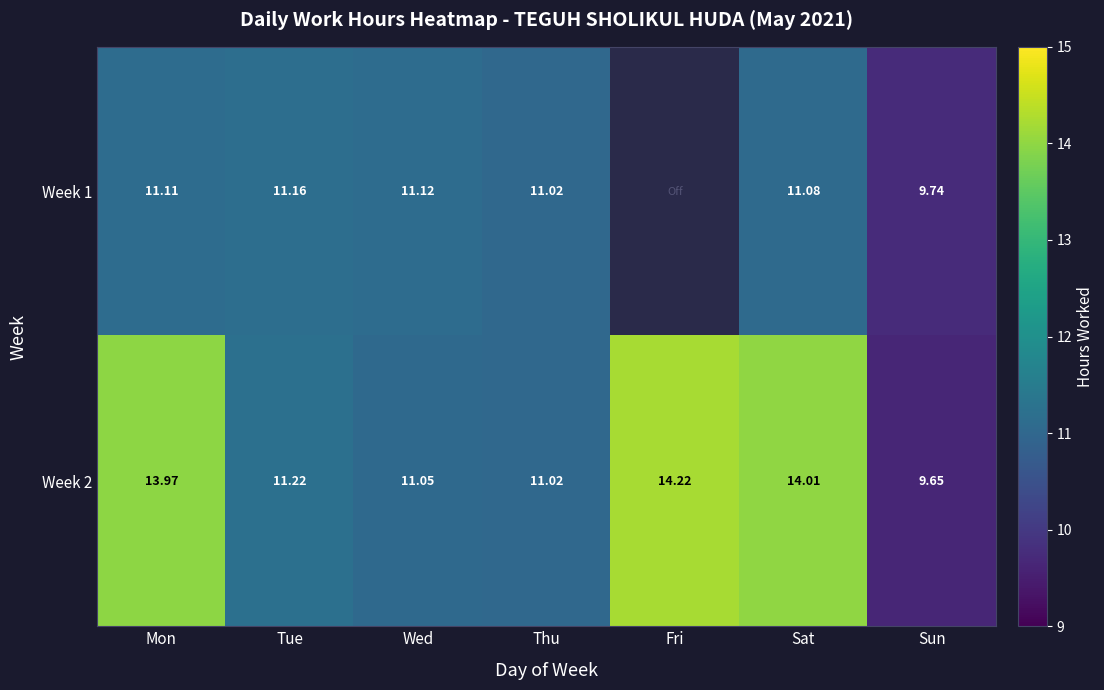

The value of Week 2 at Fri is 14.2. True or false?

True